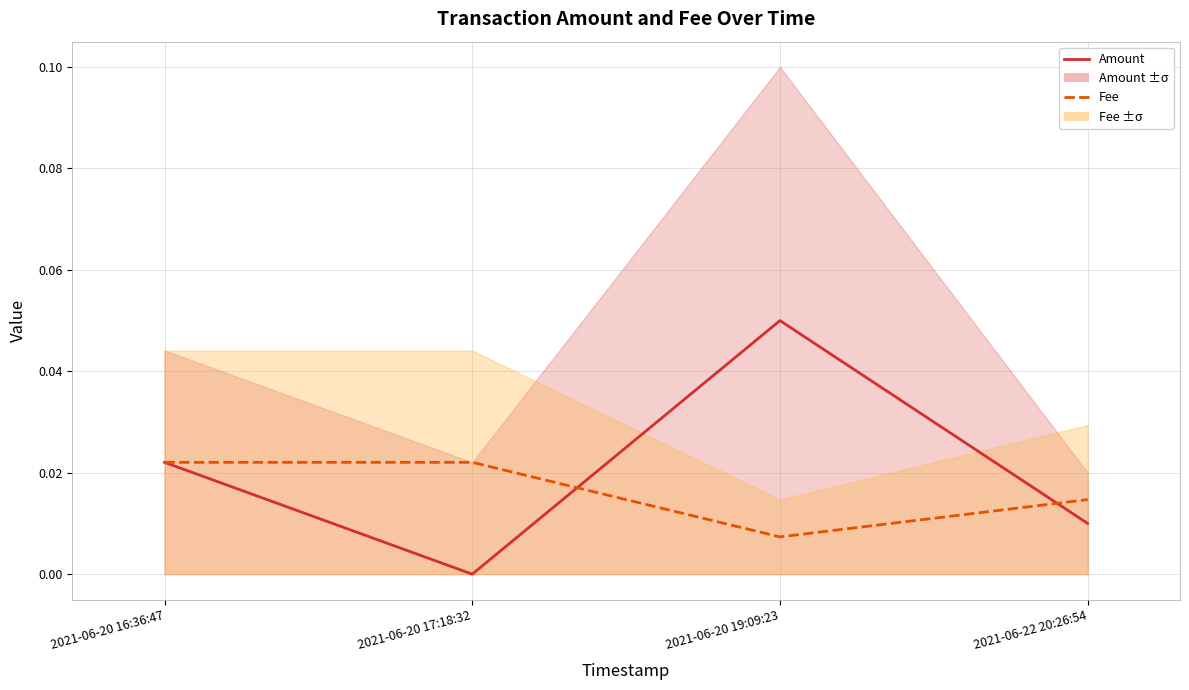

What position from the left is 2021-06-20 17:18:32?

2